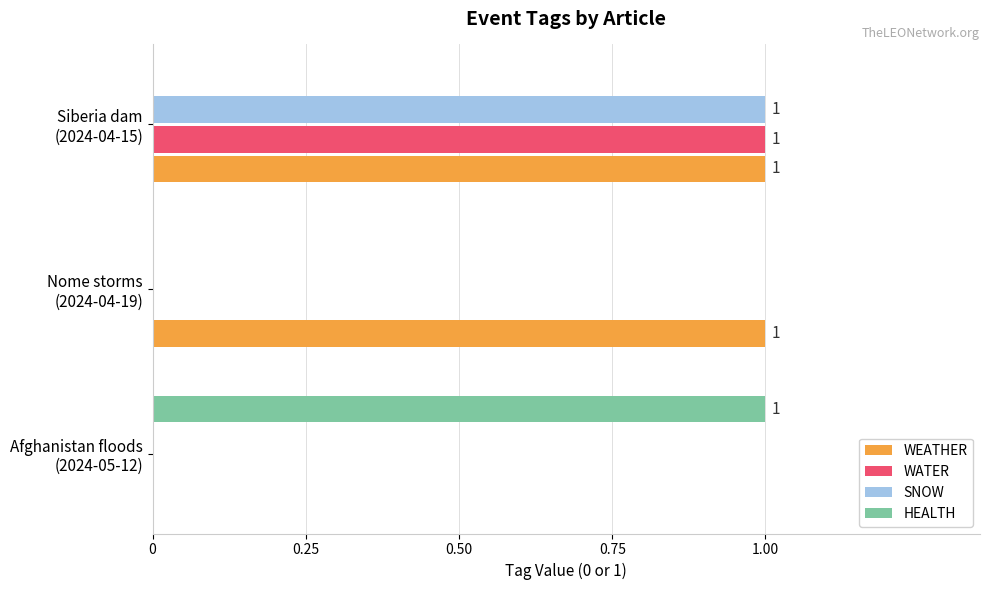

How many HEALTH values are between 0 and 1?

3